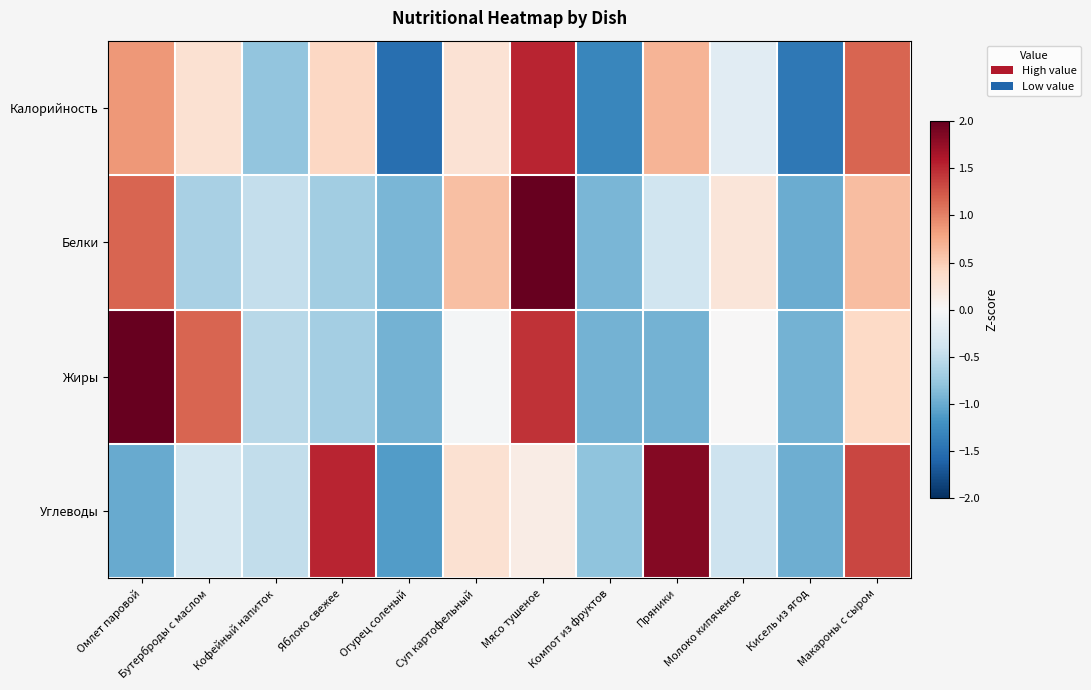

Reading left to right, list all the values displayed in this chart.

Калорийность: Омлет паровой=0.9	Бутерброды с маслом=0.3	Кофейный напиток=-0.8	Яблоко свежее=0.4	Огурец соленый=-1.5	Суп картофельный=0.3	Мясо тушеное=1.5	Компот из фруктов=-1.3	Пряники=0.7	Молоко кипяченое=-0.2	Кисель из ягод=-1.4	Макароны с сыром=1.2
Белки: Омлет паровой=1.2	Бутерброды с маслом=-0.7	Кофейный напиток=-0.5	Яблоко свежее=-0.7	Огурец соленый=-0.9	Суп картофельный=0.6	Мясо тушеное=2.4	Компот из фруктов=-0.9	Пряники=-0.4	Молоко кипяченое=0.2	Кисель из ягод=-1.0	Макароны с сыром=0.6
Жиры: Омлет паровой=2.0	Бутерброды с маслом=1.2	Кофейный напиток=-0.6	Яблоко свежее=-0.7	Огурец соленый=-0.9	Суп картофельный=-0.0	Мясо тушеное=1.4	Компот из фруктов=-0.9	Пряники=-0.9	Молоко кипяченое=0.0	Кисель из ягод=-0.9	Макароны с сыром=0.4
Углеводы: Омлет паровой=-1.0	Бутерброды с маслом=-0.4	Кофейный напиток=-0.5	Яблоко свежее=1.5	Огурец соленый=-1.1	Суп картофельный=0.3	Мясо тушеное=0.2	Компот из фруктов=-0.8	Пряники=1.8	Молоко кипяченое=-0.4	Кисель из ягод=-1.0	Макароны с сыром=1.3